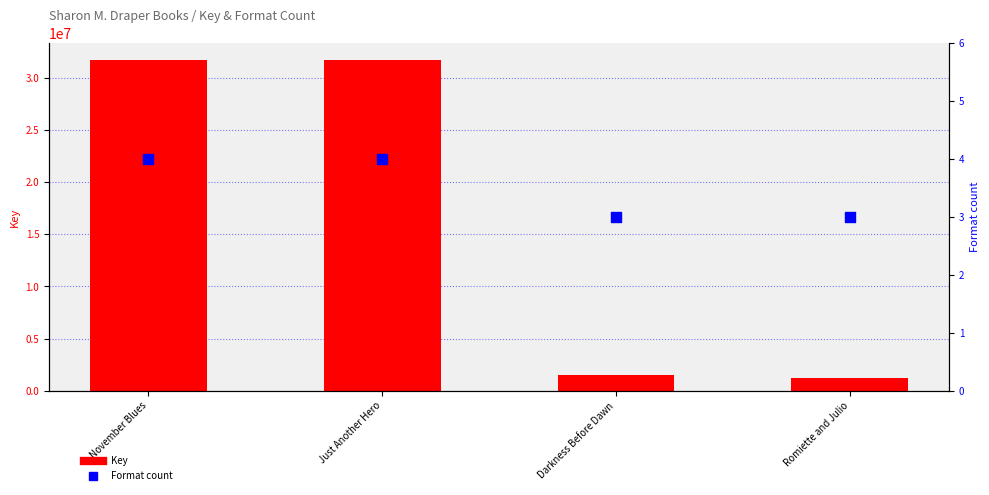

Is the value of Format count at Romiette and Julio greater than the value of Key at Just Another Hero?

No